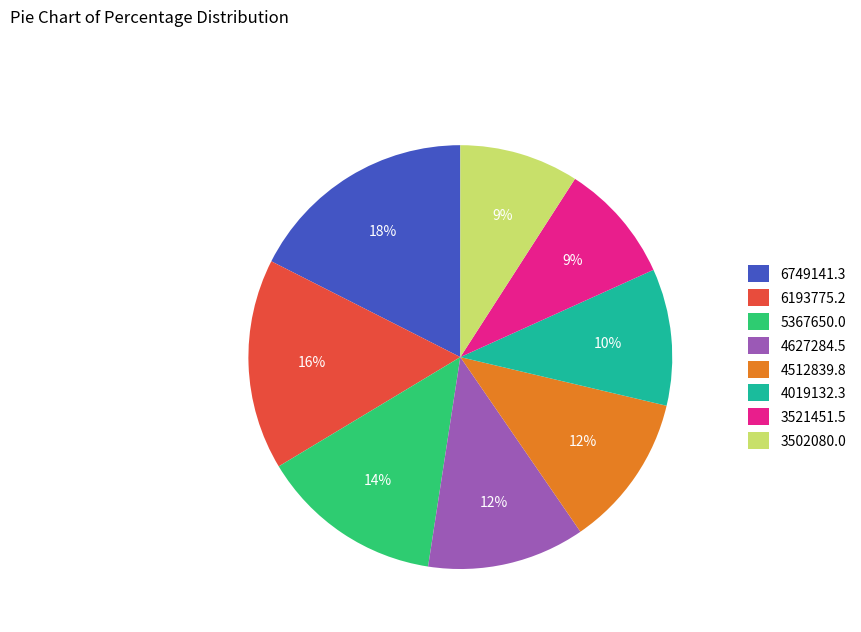

To the nearest percent, what percentage of the pie is 4627284.5?

12%